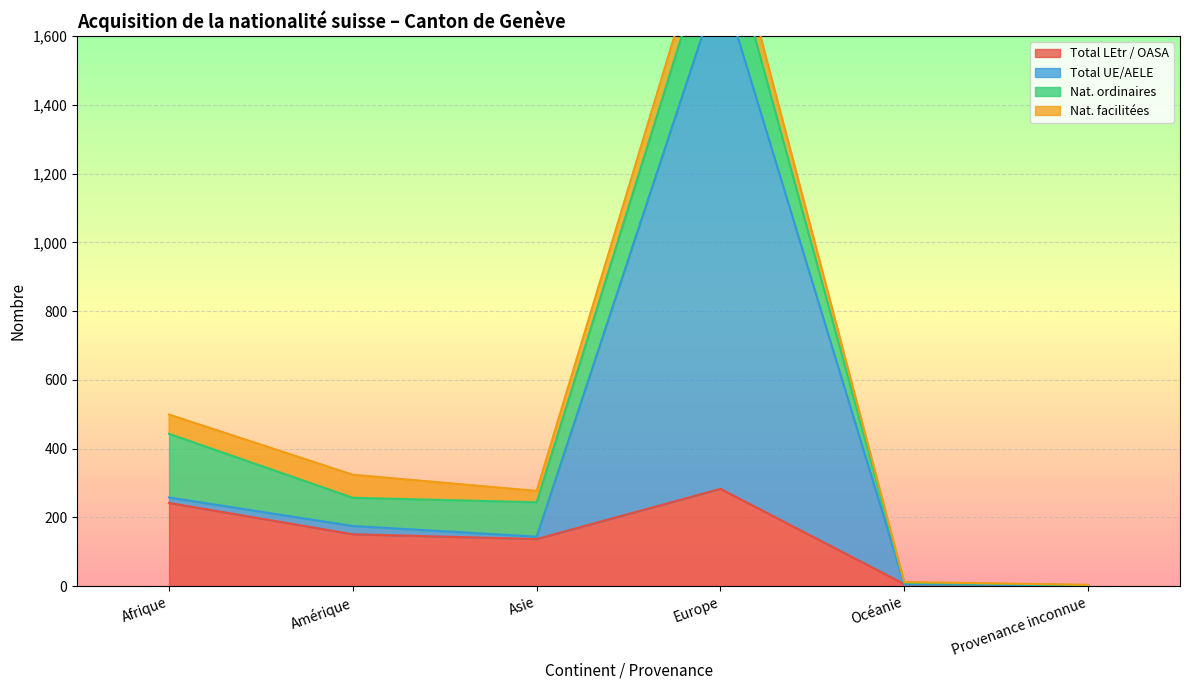

What position from the right is Provenance inconnue?

1